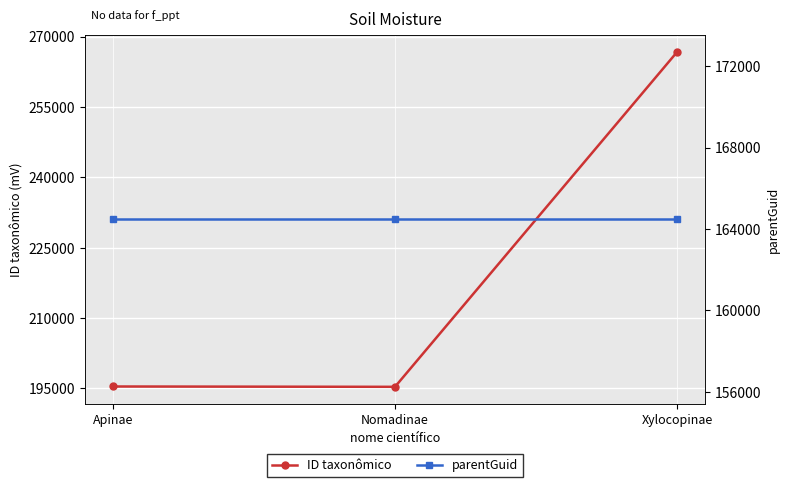

What is the greatest value displayed?

266714